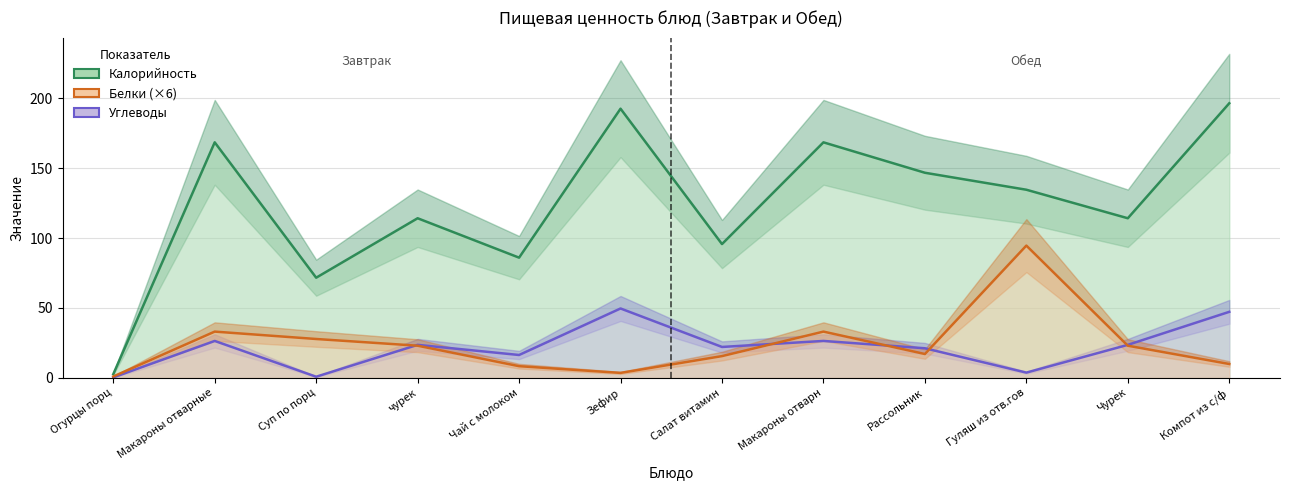

Reading right to left, extract all data points from this chart.

Калорийность: Компот из с/ф=196.4	Чурек=114.2	Гуляш из отв.гов=134.6	Рассольник=146.7	Макароны отварн=168.4	Салат витамин=95.7	Зефир=192.5	Чай с молоком=86.0	чурек=114.2	Суп по порц=71.7	Макароны отварные=168.4	Огурцы порц=2.6
Углеводы: Компот из с/ф=47.3	Чурек=23.6	Гуляш из отв.гов=3.8	Рассольник=21.2	Макароны отварн=26.4	Салат витамин=22.1	Зефир=49.7	Чай с молоком=16.4	чурек=23.6	Суп по порц=0.9	Макароны отварные=26.4	Огурцы порц=0.4
Белки (×6): Компот из с/ф=10.0	Чурек=23.0	Гуляш из отв.гов=94.6	Рассольник=17.1	Макароны отварн=33.1	Салат витамин=15.6	Зефир=3.6	Чай с молоком=8.4	чурек=23.0	Суп по порц=27.8	Макароны отварные=33.1	Огурцы порц=1.0